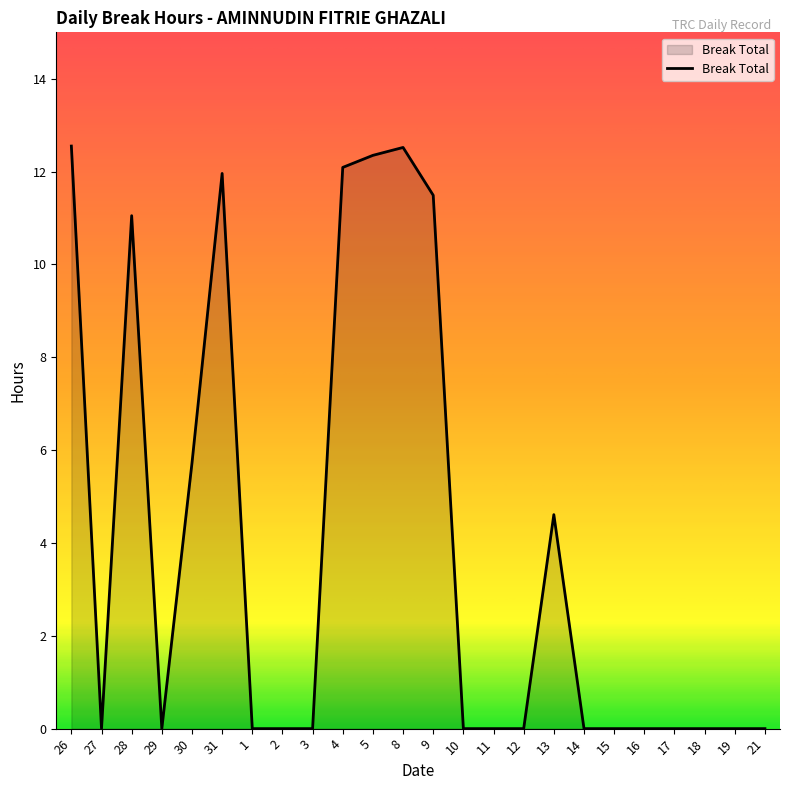

What is the difference between the second highest and second lowest values?

12.5